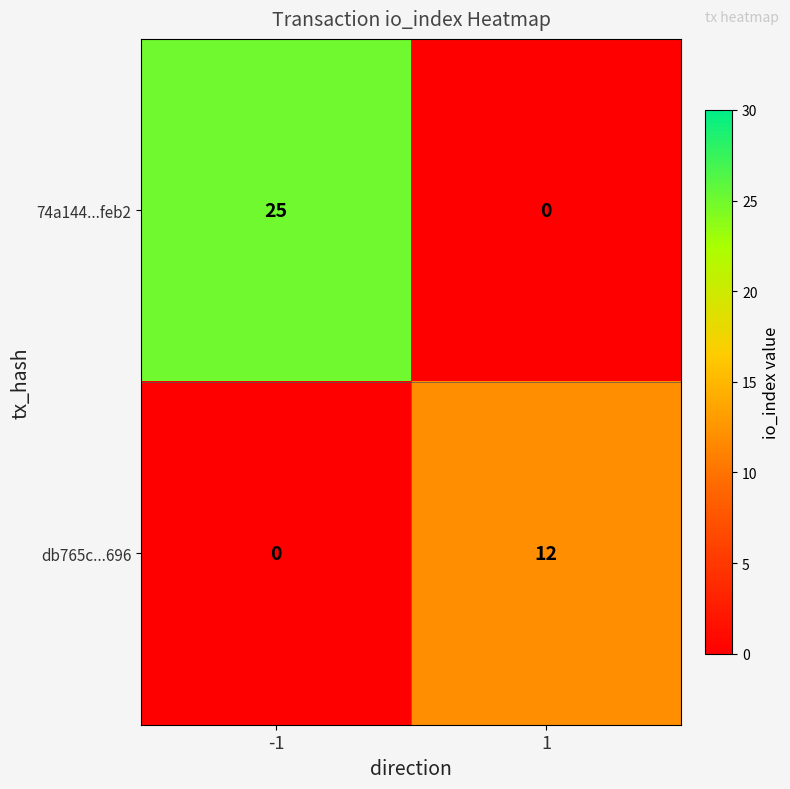

Reading left to right, what are all the values shown in this chart?

74a144...feb2: -1=25	1=0
db765c...696: -1=0	1=12